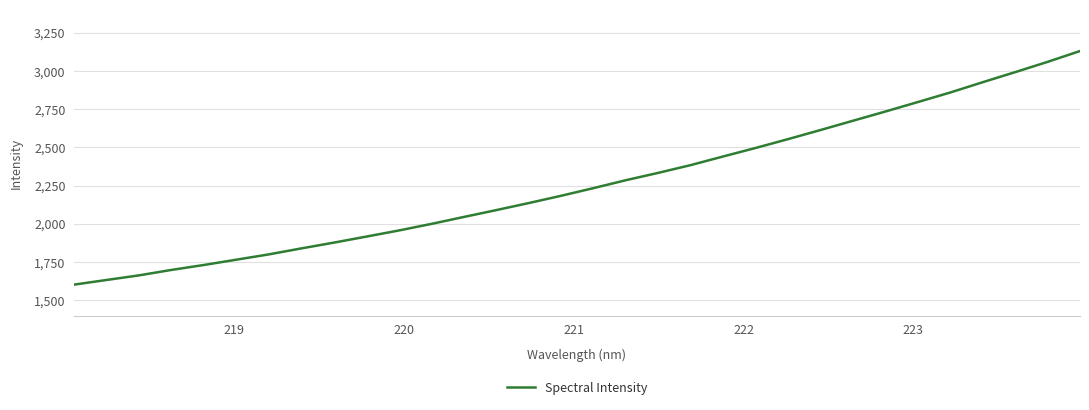

What is the greatest value displayed?

3130.5